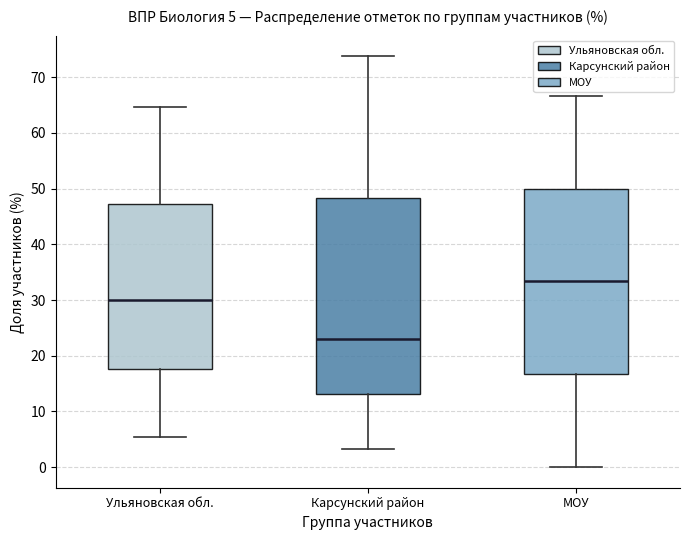

Which box is the tallest, from its lower edge to its upper edge?

Карсунский район